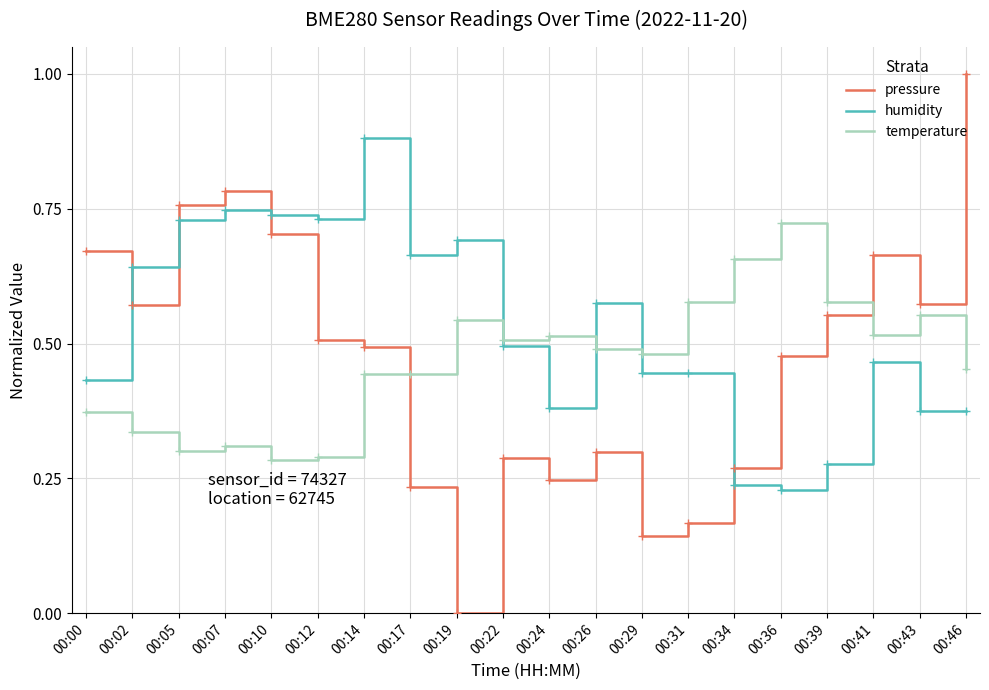

Rank the series by their maximum value, from highest to lowest.

pressure, humidity, temperature